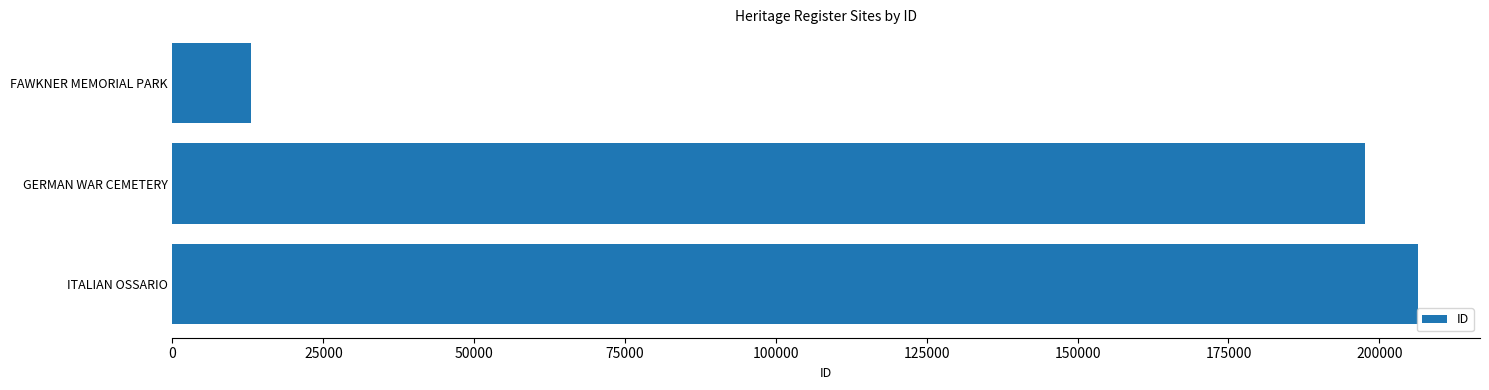

Where is the data nearest to the value 109703?

GERMAN WAR CEMETERY